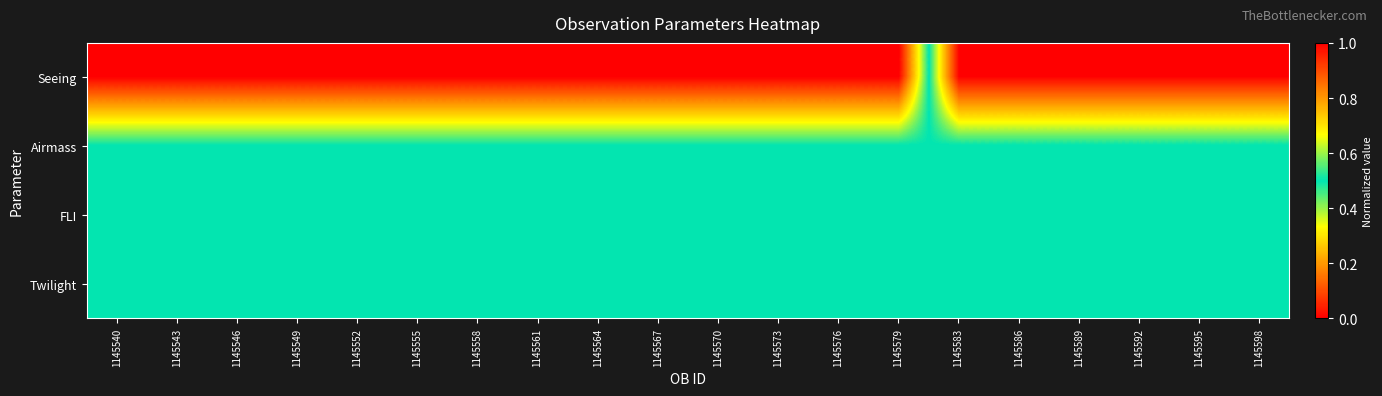

Reading right to left, extract all data points from this chart.

Seeing: 1145598=0.0	1145595=0.0	1145592=0.0	1145589=0.0	1145586=0.0	1145583=0.0	1145579=1.0	1145576=1.0	1145573=1.0	1145570=1.0	1145567=1.0	1145564=1.0	1145561=1.0	1145558=1.0	1145555=1.0	1145552=1.0	1145549=1.0	1145546=1.0	1145543=1.0	1145540=1.0
Airmass: 1145598=0.5	1145595=0.5	1145592=0.5	1145589=0.5	1145586=0.5	1145583=0.5	1145579=0.5	1145576=0.5	1145573=0.5	1145570=0.5	1145567=0.5	1145564=0.5	1145561=0.5	1145558=0.5	1145555=0.5	1145552=0.5	1145549=0.5	1145546=0.5	1145543=0.5	1145540=0.5
FLI: 1145598=0.5	1145595=0.5	1145592=0.5	1145589=0.5	1145586=0.5	1145583=0.5	1145579=0.5	1145576=0.5	1145573=0.5	1145570=0.5	1145567=0.5	1145564=0.5	1145561=0.5	1145558=0.5	1145555=0.5	1145552=0.5	1145549=0.5	1145546=0.5	1145543=0.5	1145540=0.5
Twilight: 1145598=0.5	1145595=0.5	1145592=0.5	1145589=0.5	1145586=0.5	1145583=0.5	1145579=0.5	1145576=0.5	1145573=0.5	1145570=0.5	1145567=0.5	1145564=0.5	1145561=0.5	1145558=0.5	1145555=0.5	1145552=0.5	1145549=0.5	1145546=0.5	1145543=0.5	1145540=0.5